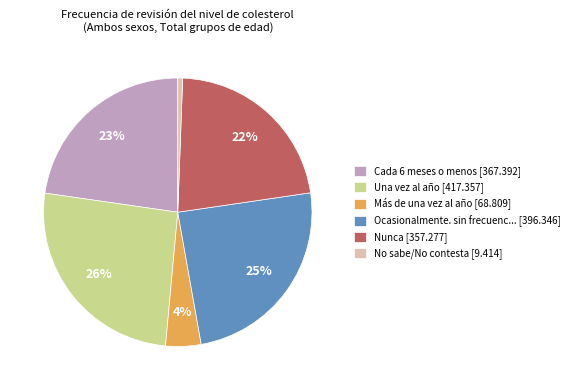

The Nunca [357.277] slice represents 12% of the pie. True or false?

False